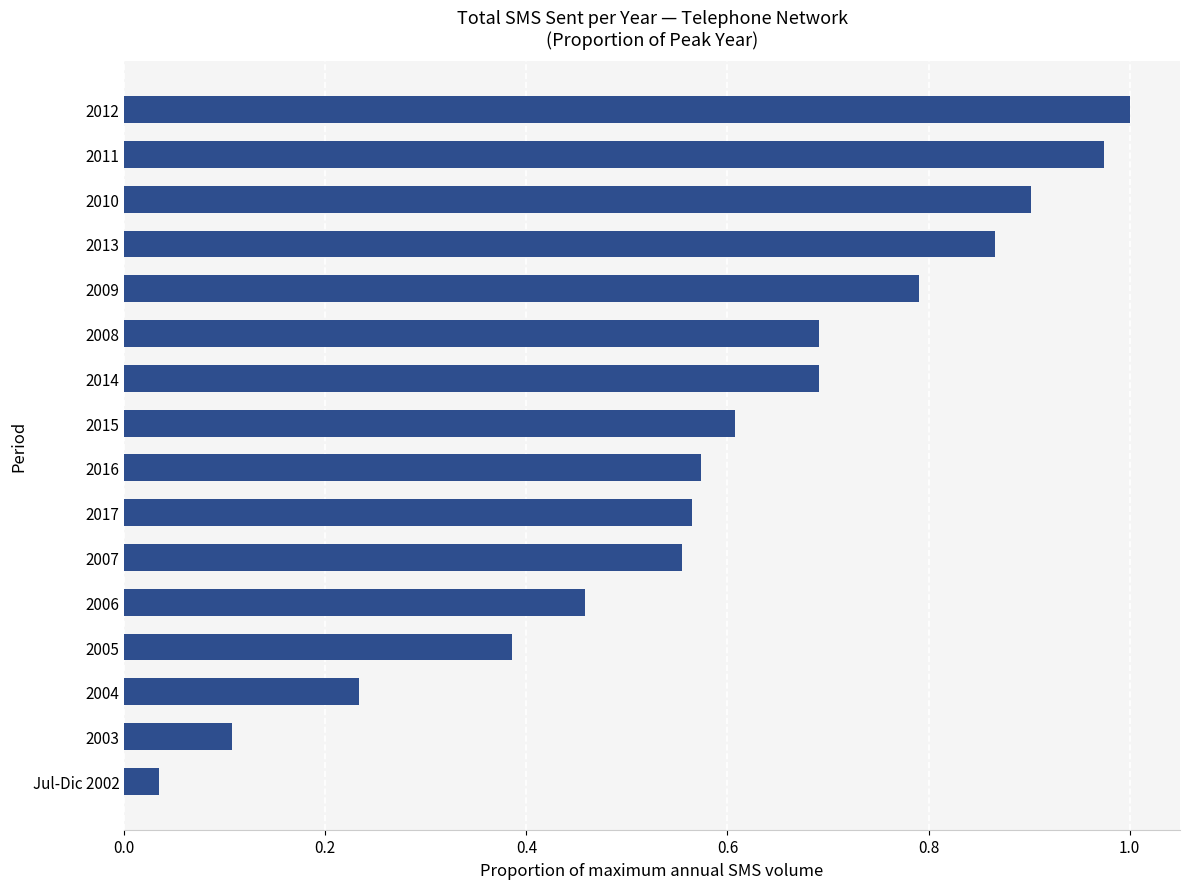

Where is the data nearest to the value 0?

Jul-Dic 2002